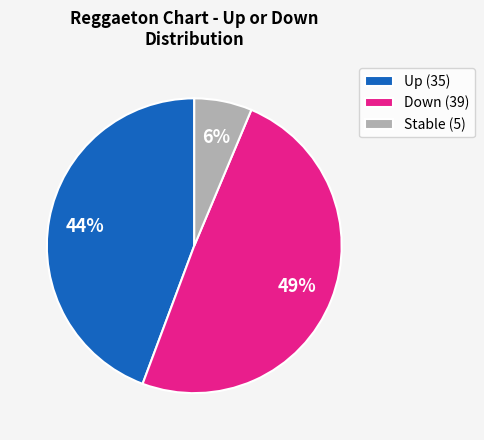

True or false: Up (35) accounts for 34% of the total.

False